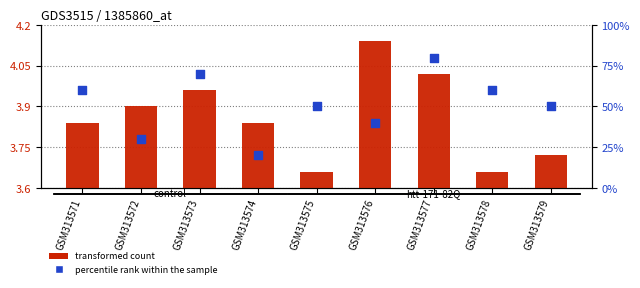

Is the value of percentile rank within the sample at GSM313572 greater than the value of transformed count at GSM313572?

Yes